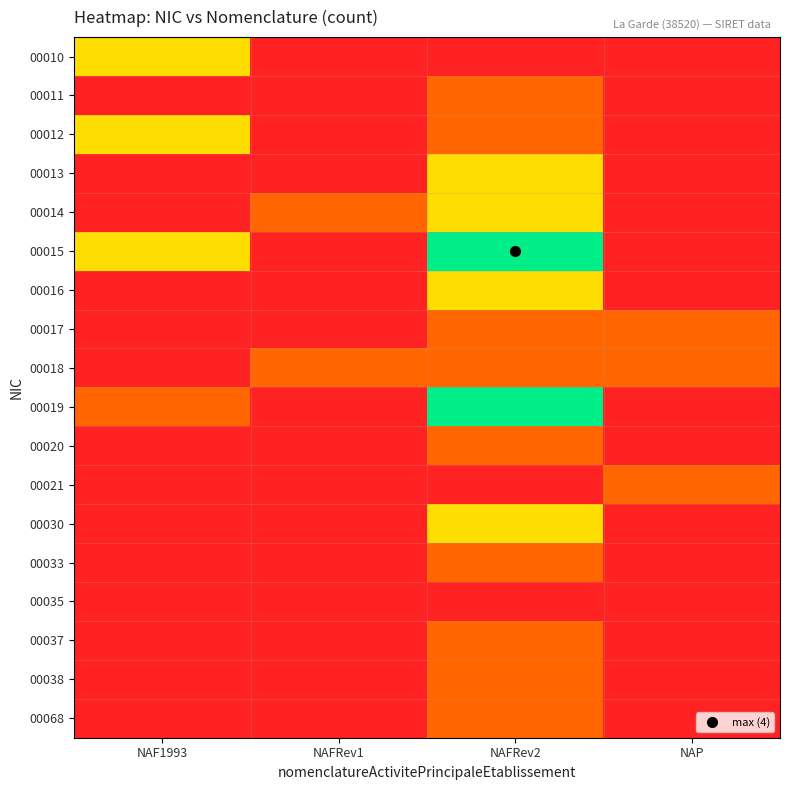

Reading left to right, extract all data points from this chart.

00010: NAF1993=2	NAFRev1=0	NAFRev2=0	NAP=0
00011: NAF1993=0	NAFRev1=0	NAFRev2=1	NAP=0
00012: NAF1993=2	NAFRev1=0	NAFRev2=1	NAP=0
00013: NAF1993=0	NAFRev1=0	NAFRev2=2	NAP=0
00014: NAF1993=0	NAFRev1=1	NAFRev2=2	NAP=0
00015: NAF1993=2	NAFRev1=0	NAFRev2=4	NAP=0
00016: NAF1993=0	NAFRev1=0	NAFRev2=2	NAP=0
00017: NAF1993=0	NAFRev1=0	NAFRev2=1	NAP=1
00018: NAF1993=0	NAFRev1=1	NAFRev2=1	NAP=1
00019: NAF1993=1	NAFRev1=0	NAFRev2=4	NAP=0
00020: NAF1993=0	NAFRev1=0	NAFRev2=1	NAP=0
00021: NAF1993=0	NAFRev1=0	NAFRev2=0	NAP=1
00030: NAF1993=0	NAFRev1=0	NAFRev2=2	NAP=0
00033: NAF1993=0	NAFRev1=0	NAFRev2=1	NAP=0
00035: NAF1993=0	NAFRev1=0	NAFRev2=0	NAP=0
00037: NAF1993=0	NAFRev1=0	NAFRev2=1	NAP=0
00038: NAF1993=0	NAFRev1=0	NAFRev2=1	NAP=0
00068: NAF1993=0	NAFRev1=0	NAFRev2=1	NAP=0